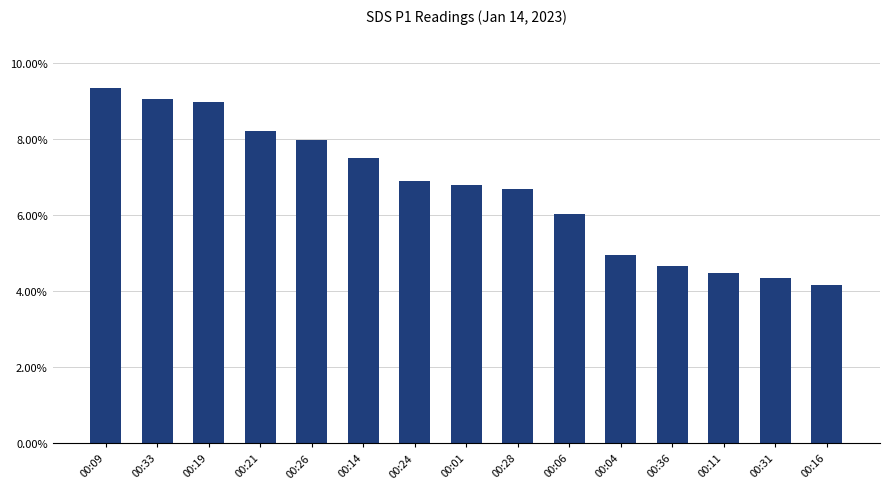

At which category does the chart reach its minimum across all series?

00:16